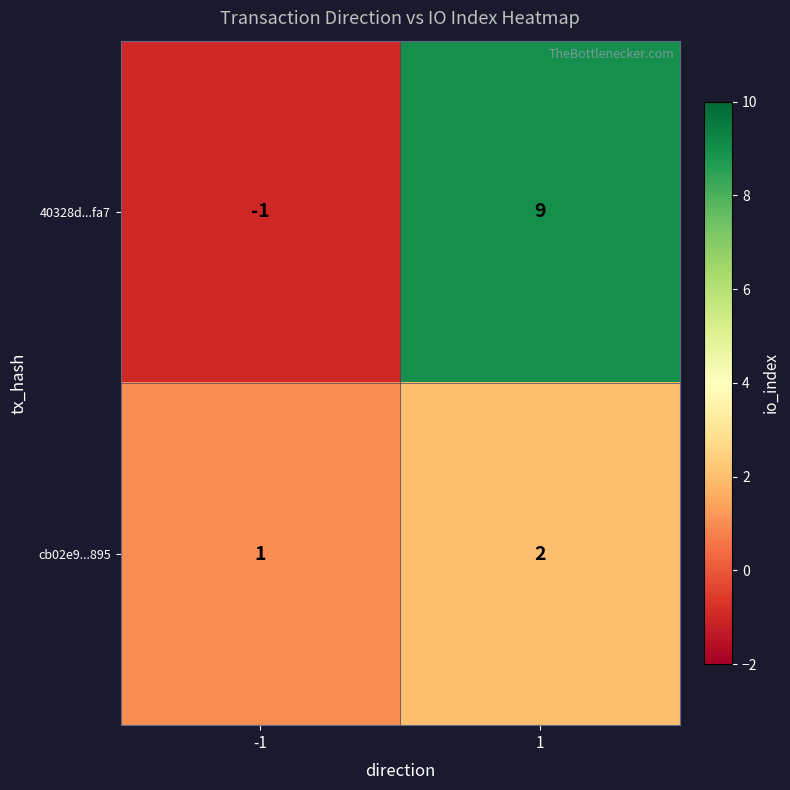

Is it true that 40328d...fa7 equals 14 at 1?

False